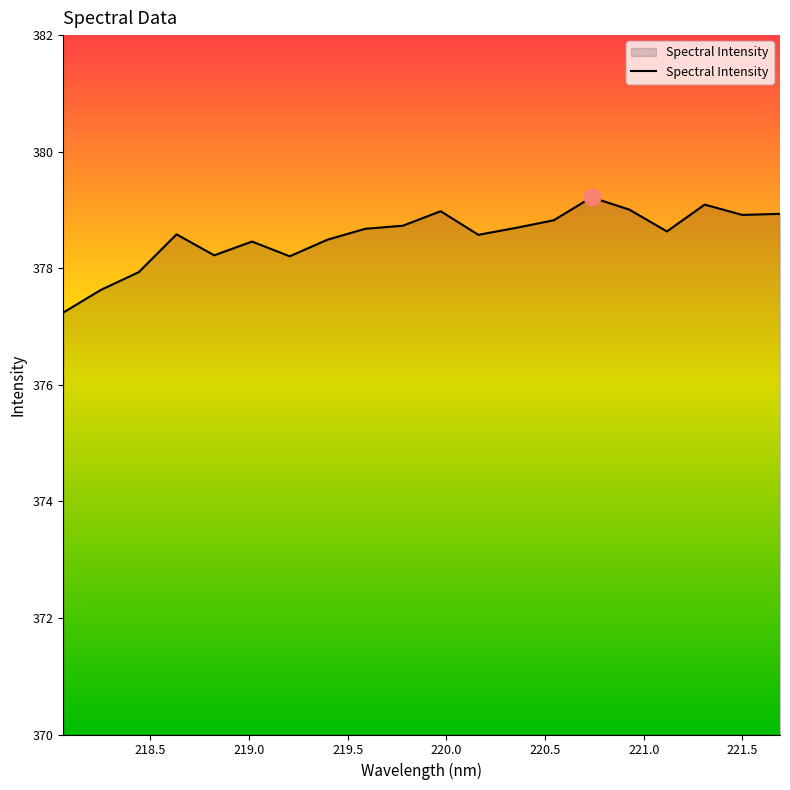

What is the maximum value shown in the chart?

379.2